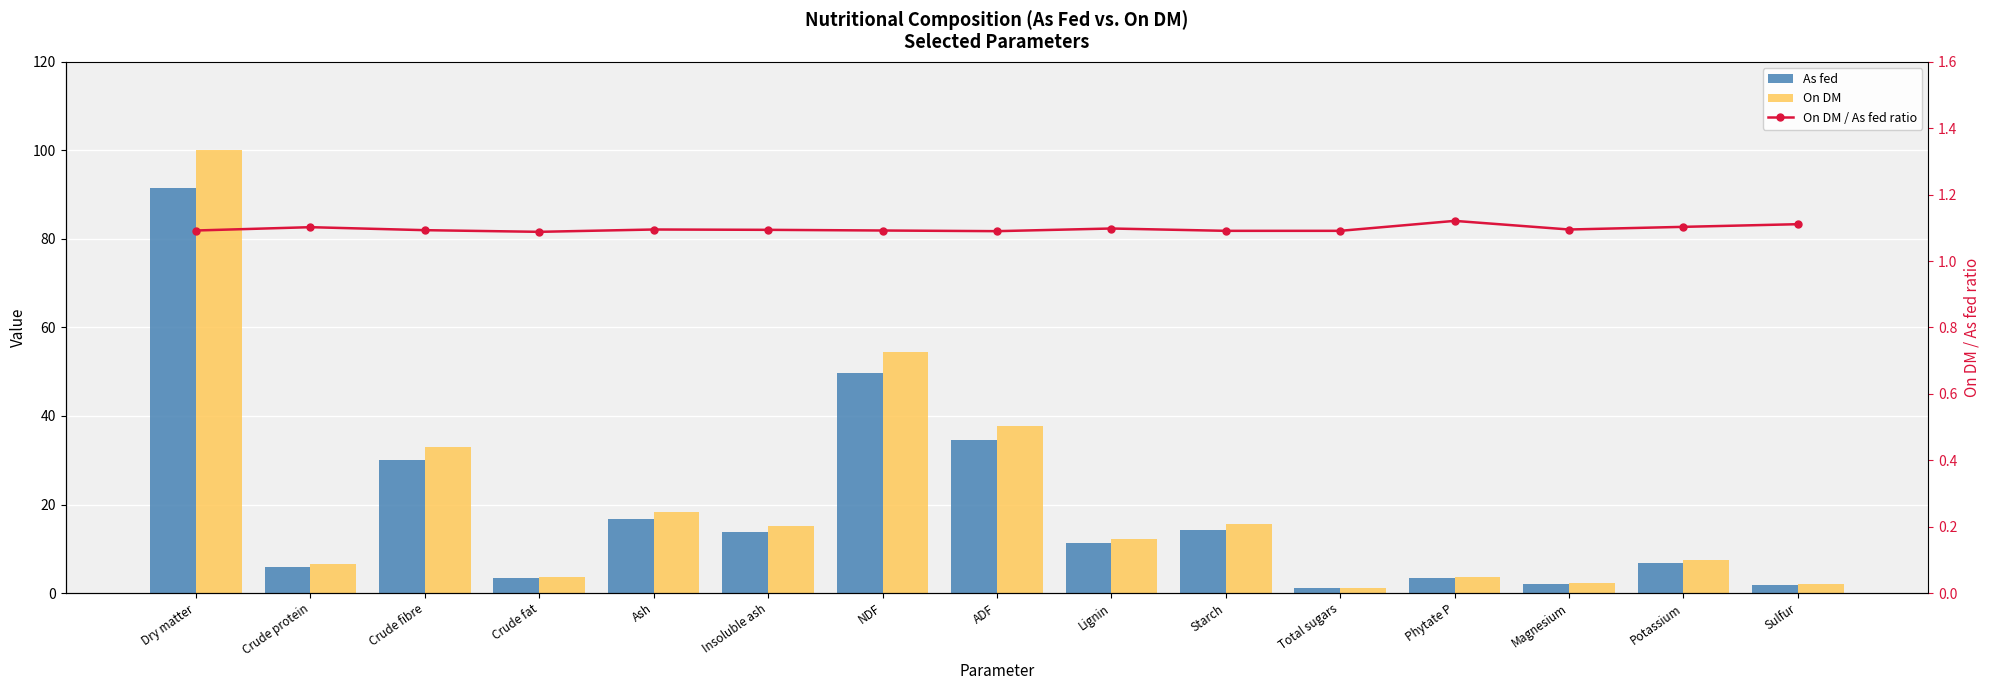

At which category does the chart reach its minimum across all series?

Crude fat